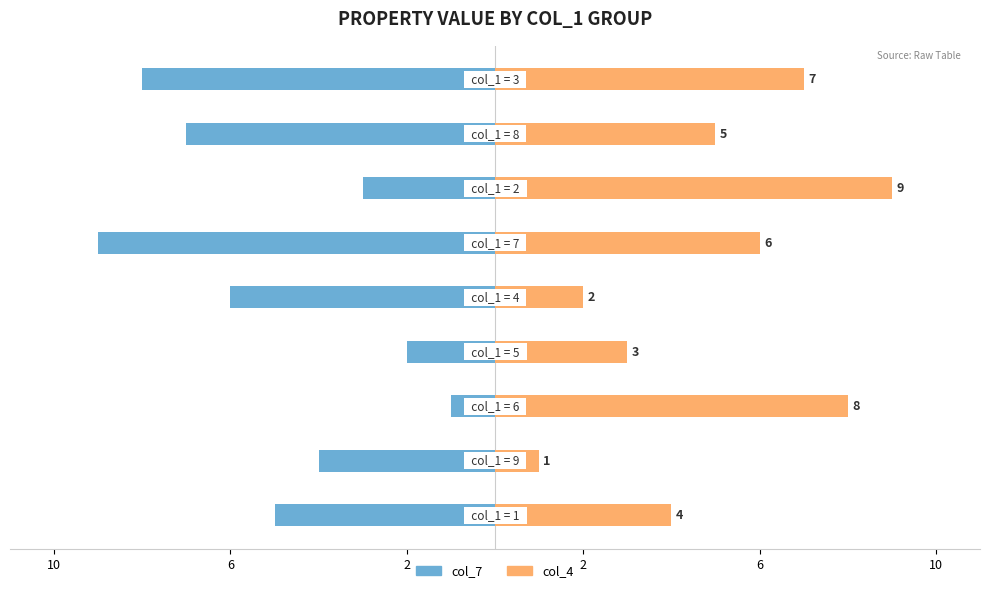

Is it true that col_7 equals -1 at 2?

False